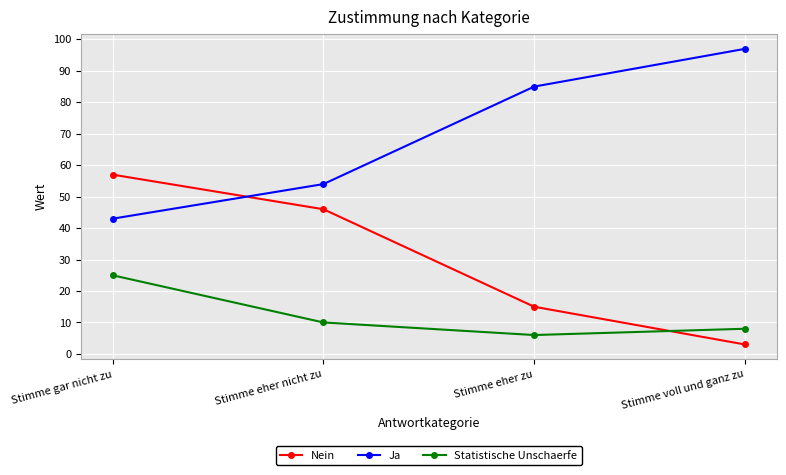

List the series in order of their overall mean, highest first.

Ja, Nein, Statistische Unschaerfe